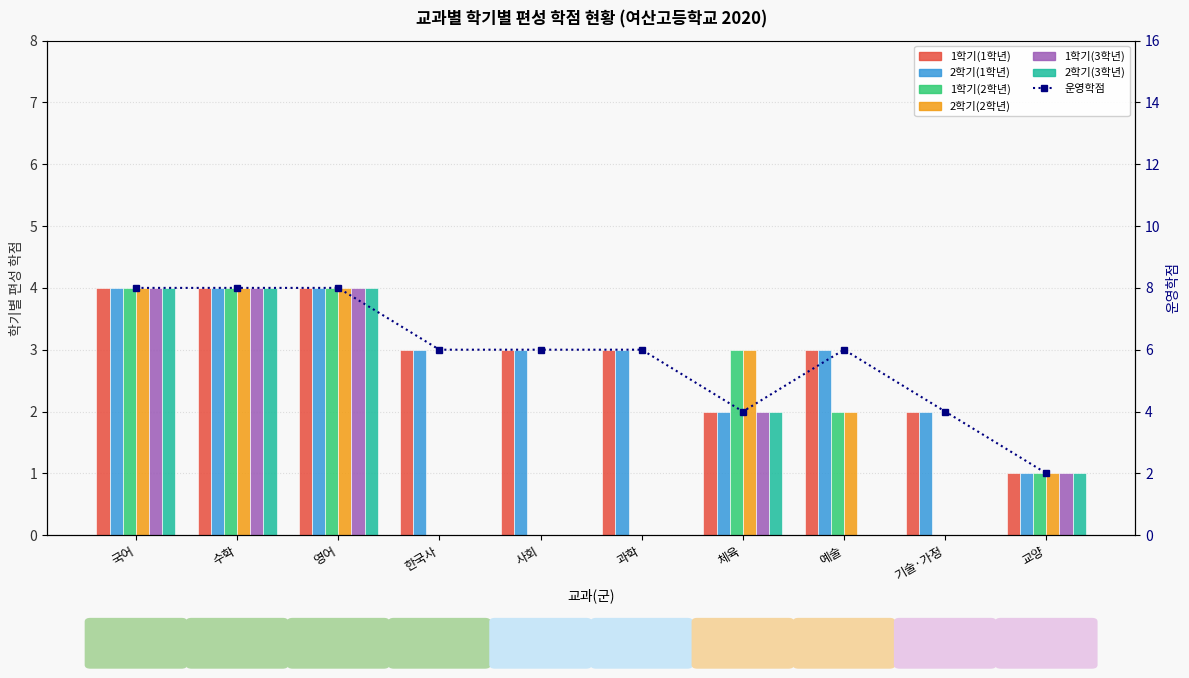

What is the maximum value for 2학기(2학년)?

4